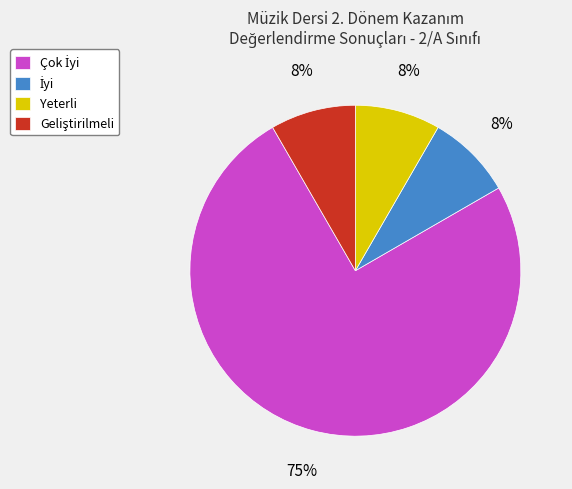

To the nearest percent, what percentage of the pie is Yeterli?

8%